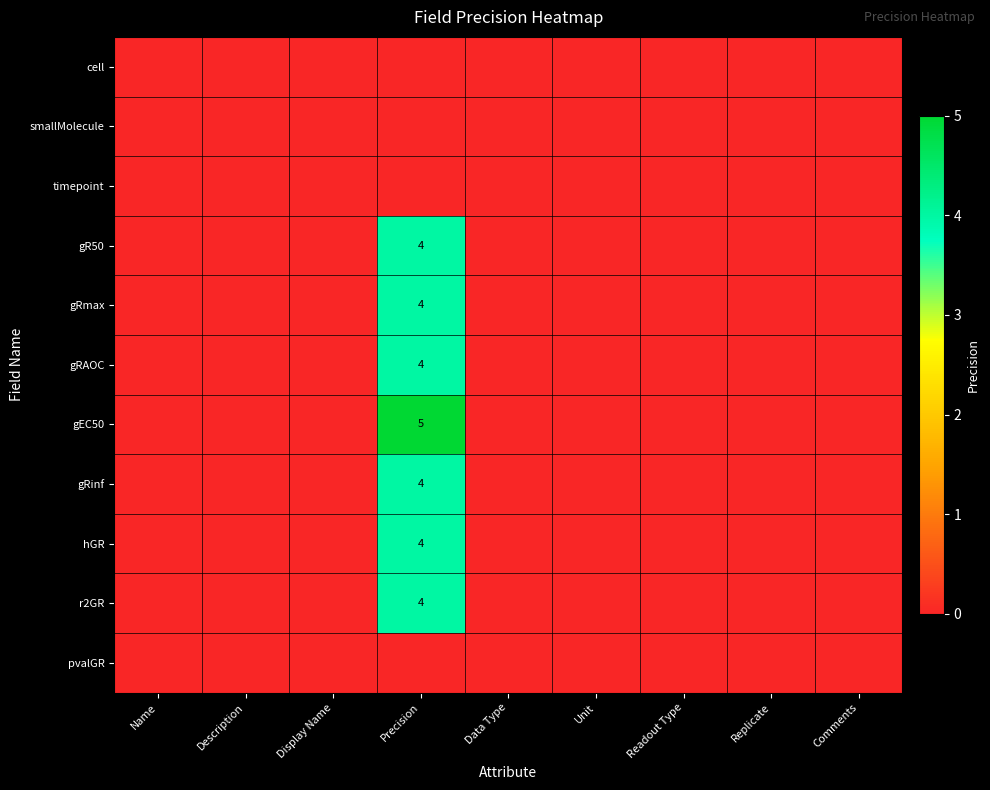

Which label corresponds to the smallest value in the chart?

Name